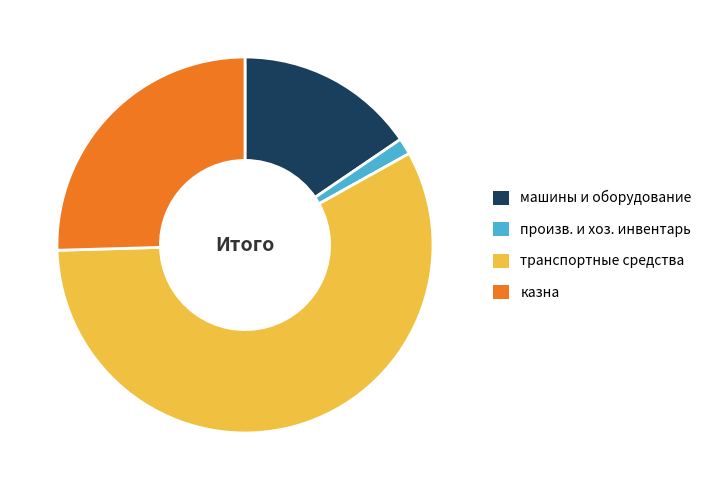

Which category has the smallest portion of the pie?

произв. и хоз. инвентарь